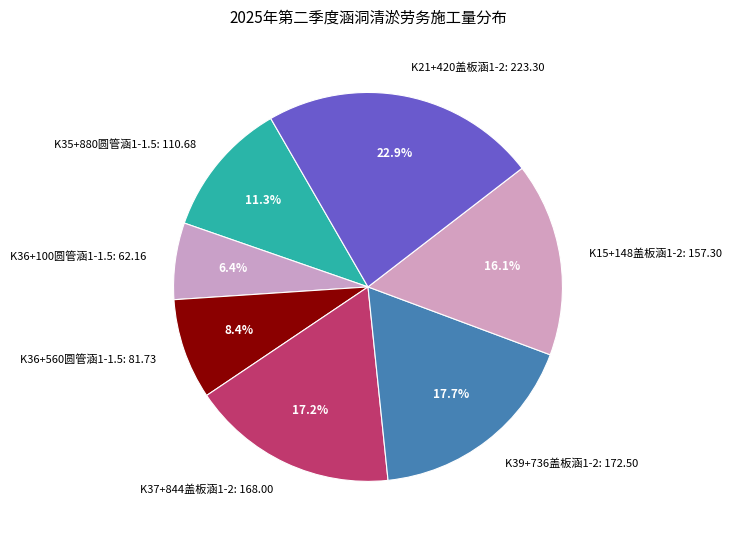

Between K36+560圆管涵1-1.5: 81.73 and K37+844盖板涵1-2: 168.00, which is larger?

K37+844盖板涵1-2: 168.00